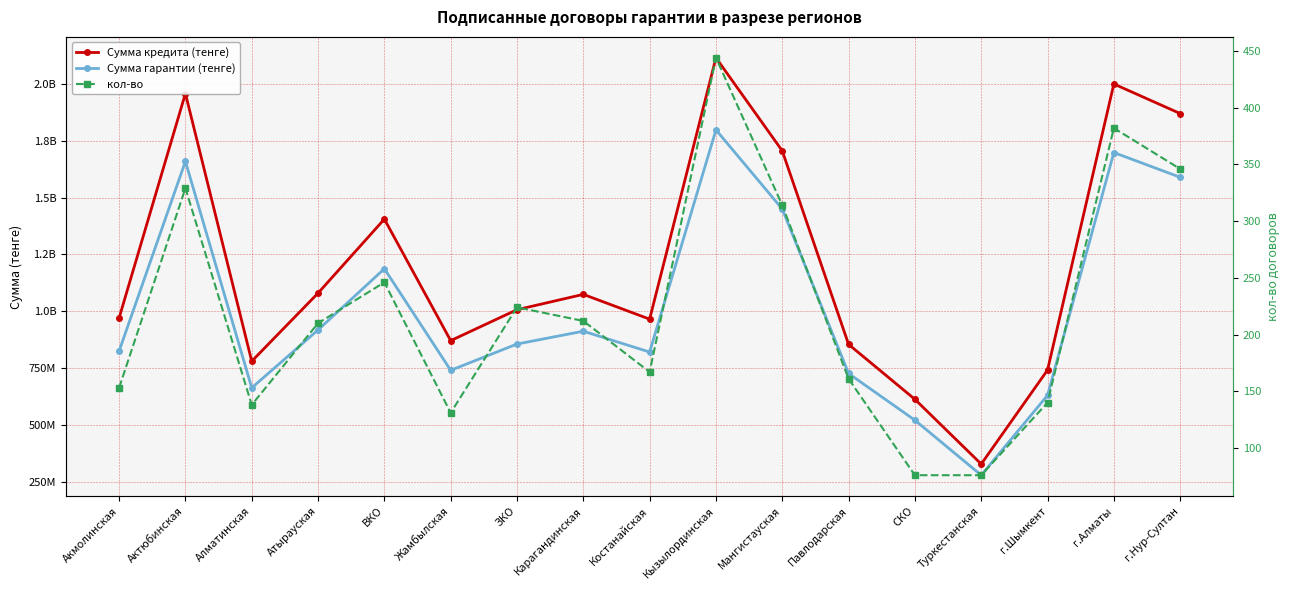

True or false: Сумма гарантии (тенге) and кол-во intersect in this chart.

False